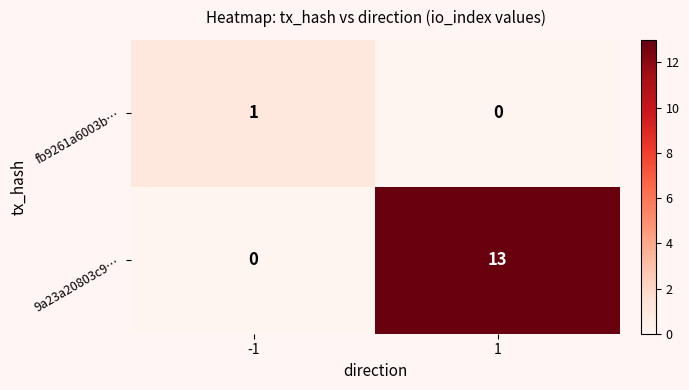

Reading left to right, what are all the values shown in this chart?

fb9261a6003b…: -1=1	1=0
9a23a20803c9…: -1=0	1=13